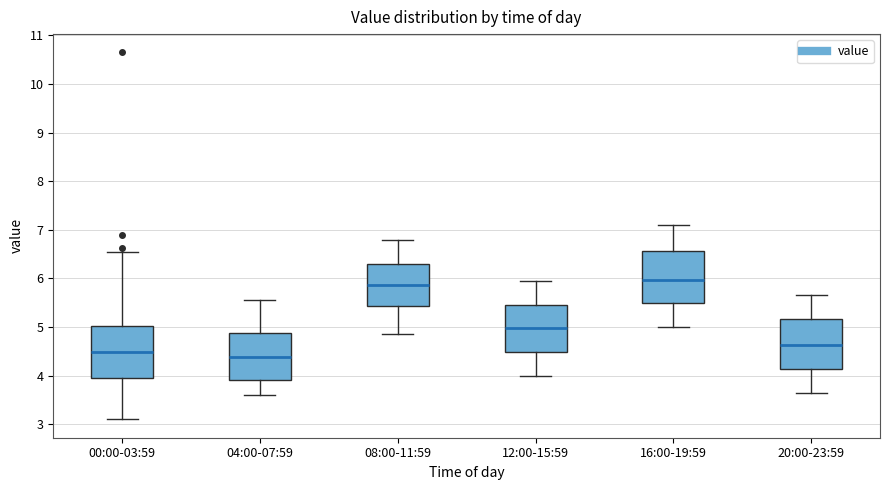

Reading left to right, transcribe this box plot: for each box, give where its median line is, the range the box spans, and where its two whiskers end, as read against the y-axis. The values are not printed on the chart, so give them approximately, as read against the axis.

00:00-03:59: median 4.5, box 3.9 to 5.0, whiskers 3.1 to 6.6
04:00-07:59: median 4.4, box 3.9 to 4.9, whiskers 3.6 to 5.6
08:00-11:59: median 5.9, box 5.4 to 6.3, whiskers 4.9 to 6.8
12:00-15:59: median 5.0, box 4.5 to 5.5, whiskers 4.0 to 6.0
16:00-19:59: median 6.0, box 5.5 to 6.6, whiskers 5.0 to 7.1
20:00-23:59: median 4.6, box 4.1 to 5.2, whiskers 3.7 to 5.7